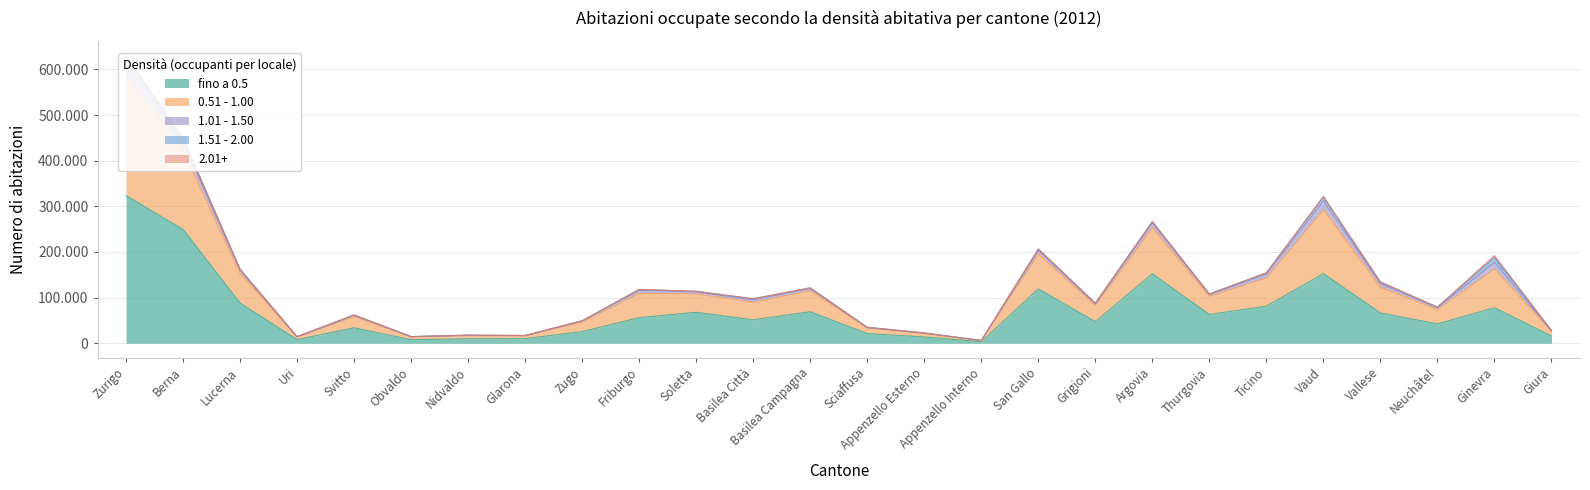

Rank the categories by 0.51 - 1.00 value from lowest to highest.

Appenzello Interno, Uri, Obvaldo, Glarona, Nidvaldo, Appenzello Esterno, Giura, Sciaffusa, Zugo, Svitto, Neuchâtel, Grigioni, Basilea Città, Thurgovia, Soletta, Basilea Campagna, Friburgo, Vallese, Ticino, Lucerna, San Gallo, Ginevra, Argovia, Vaud, Berna, Zurigo